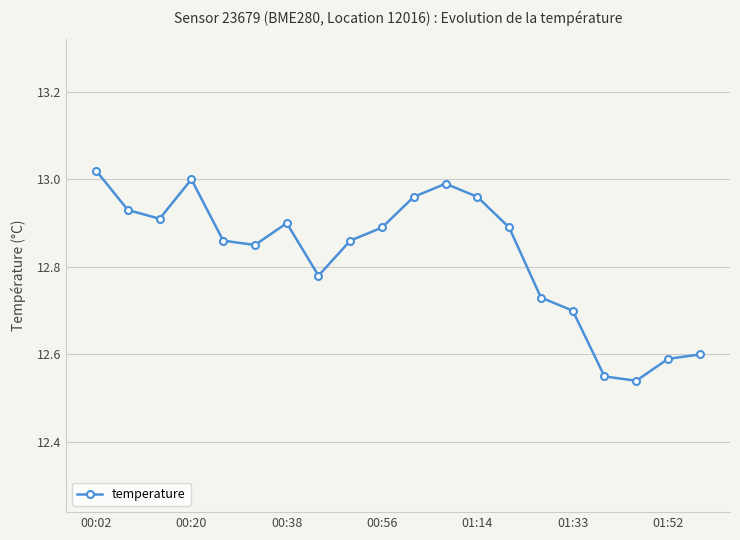

What is the difference between the maximum and minimum values?

0.5